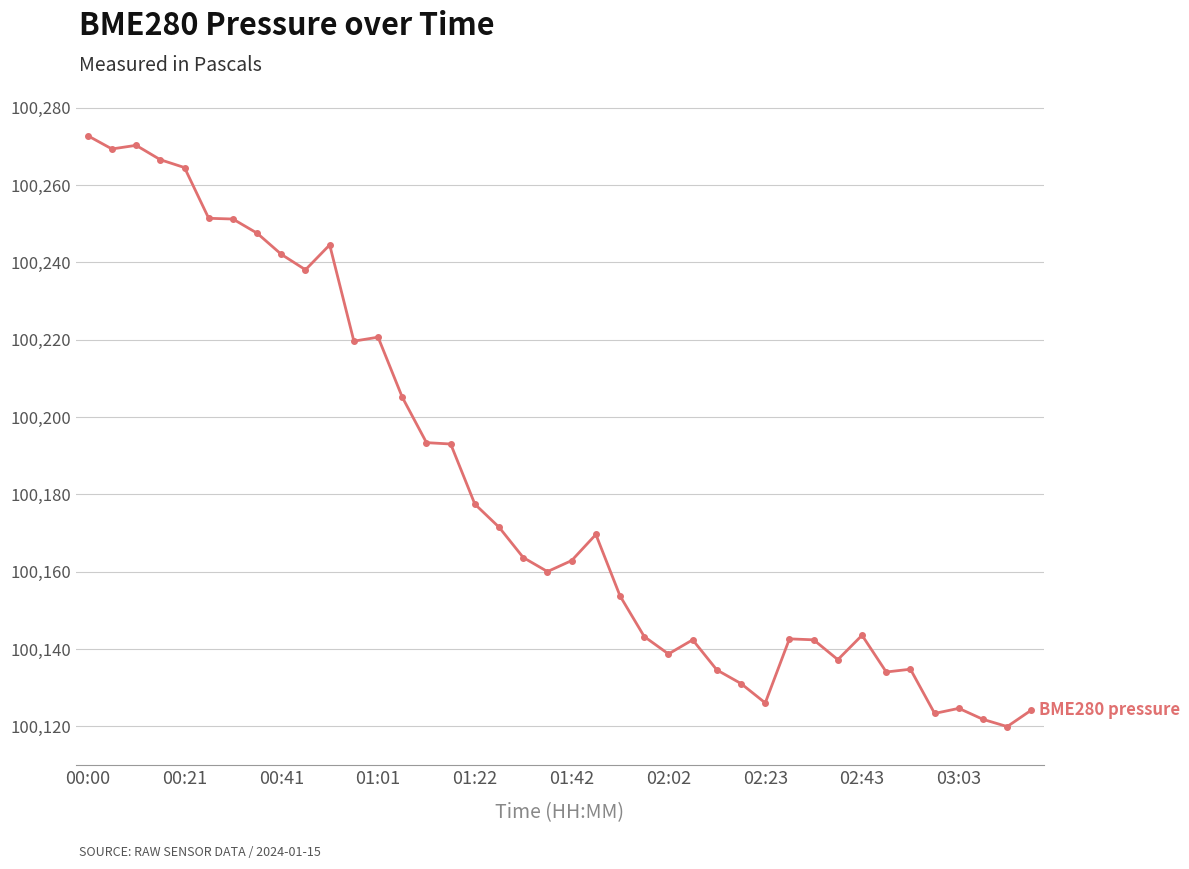

True or false: the data has more than 1 interior local peaks.

True